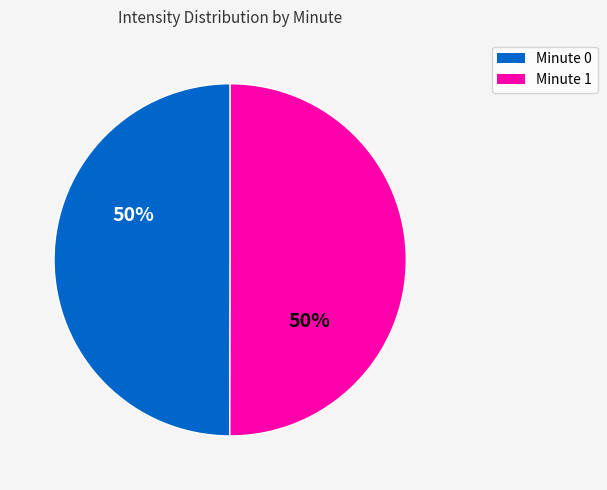

What percentage is the Minute 1 slice, to the nearest percent?

50%